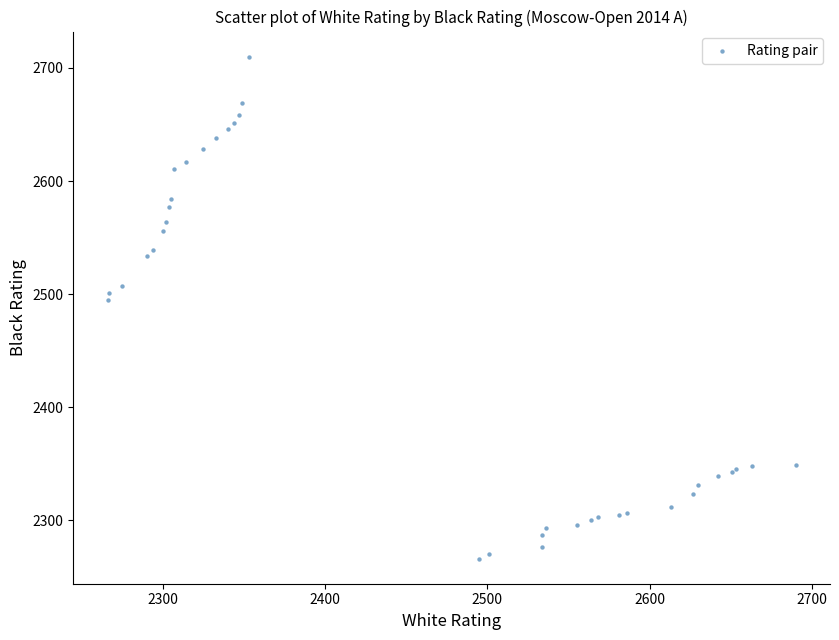

What Y value in the scatter plot is closest to 2488?

2495